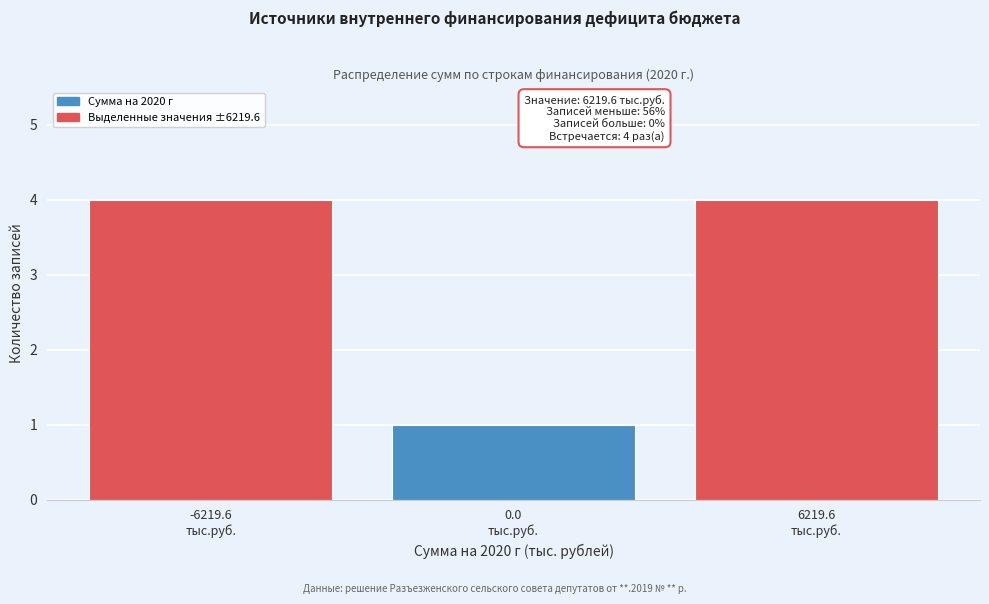

Reading left to right, what are all the values shown in this chart?

4	1	4